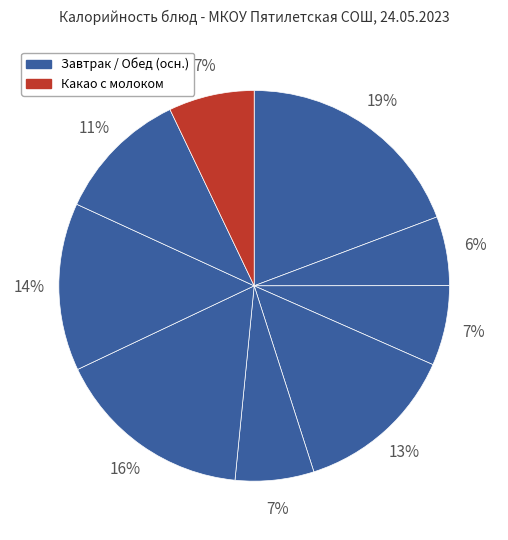

To the nearest percent, what is the average slice percentage?

11%